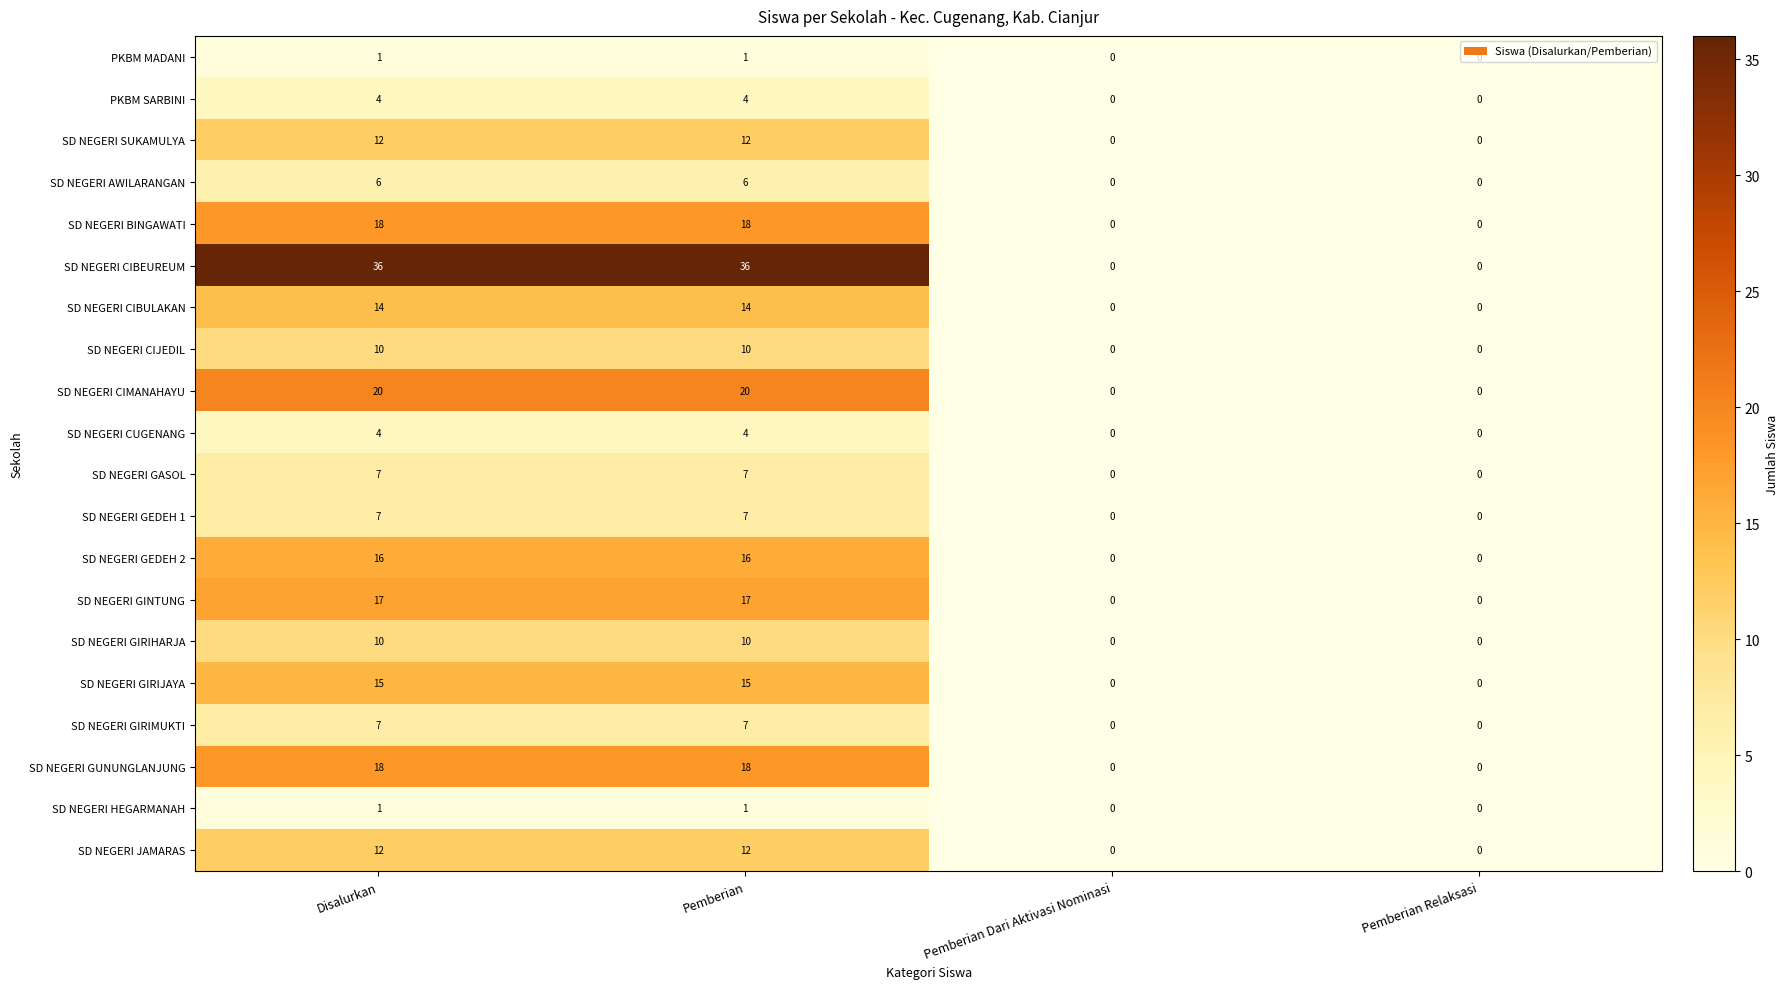

Which series has the widest spread of values?

SD NEGERI CIBEUREUM